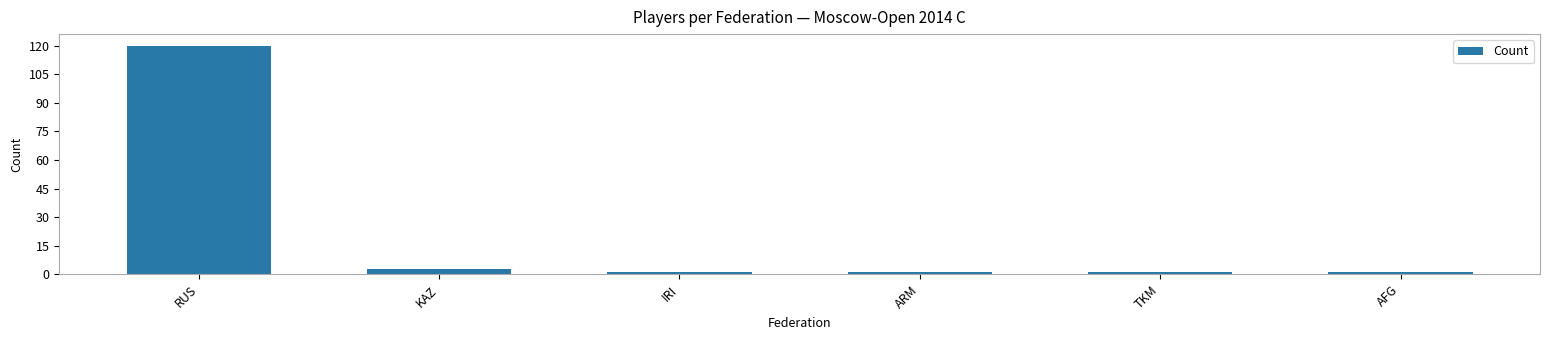

Read the value at RUS, to the nearest 50.

100